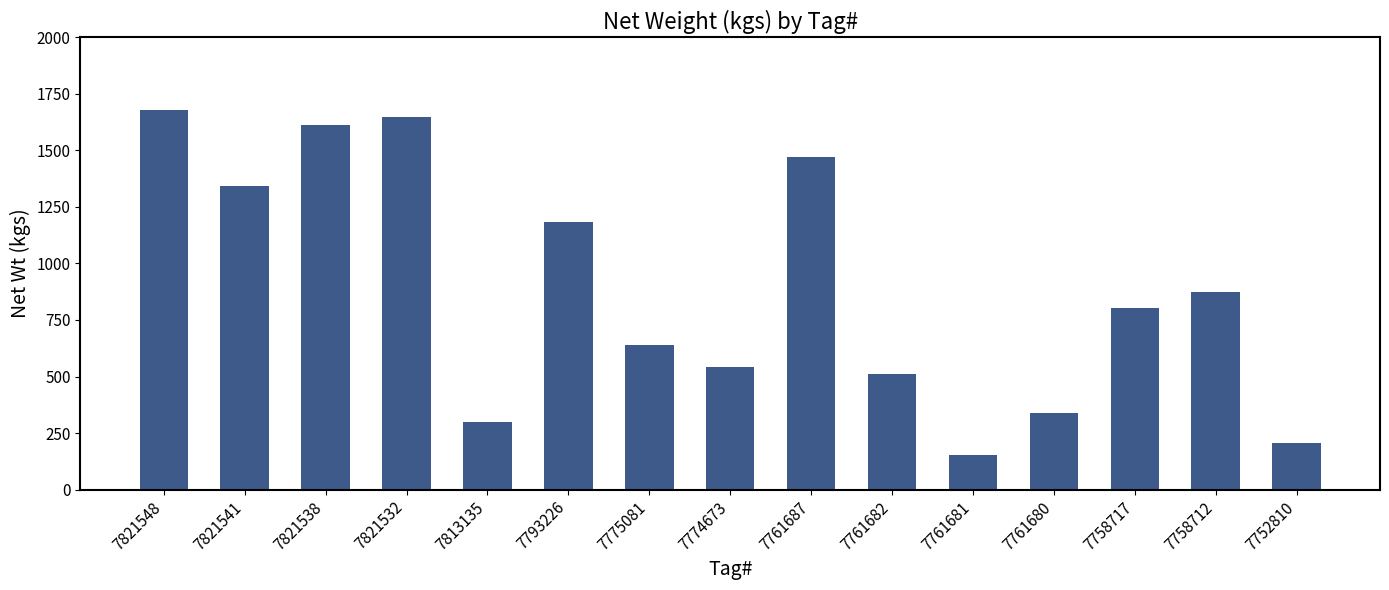

What is the change in value from 7821532 to 7793226?

-463